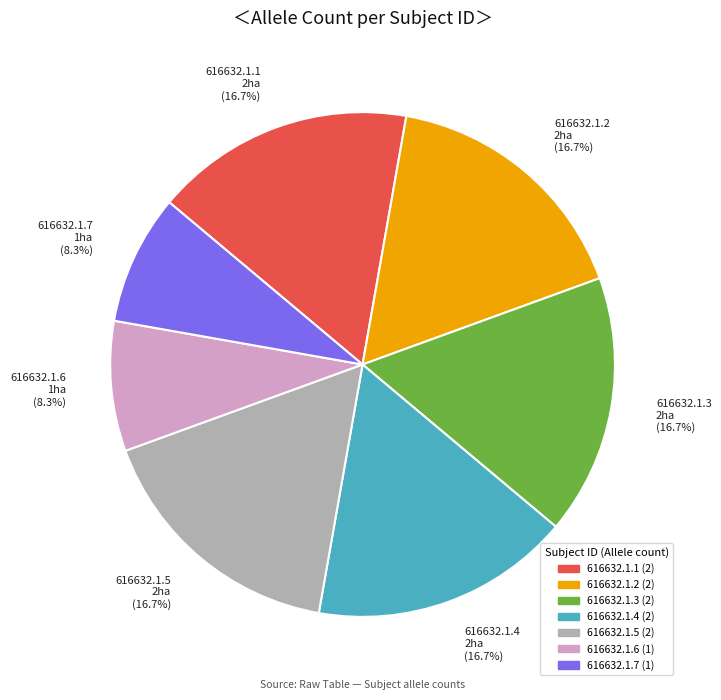

Is there a majority slice in this chart?

No